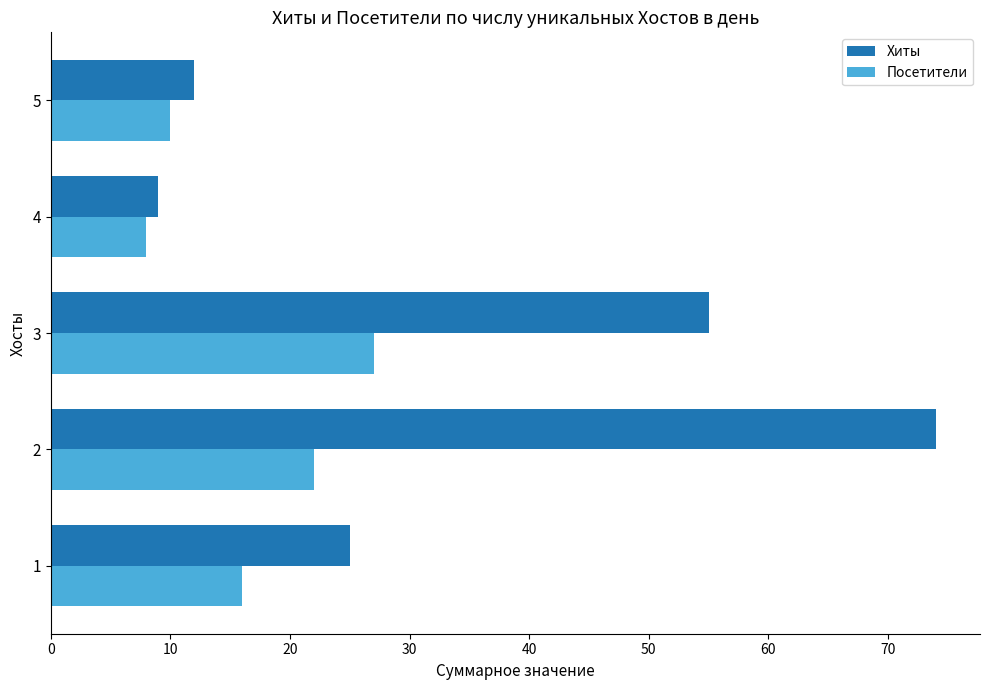

Which series has the widest spread of values?

Хиты